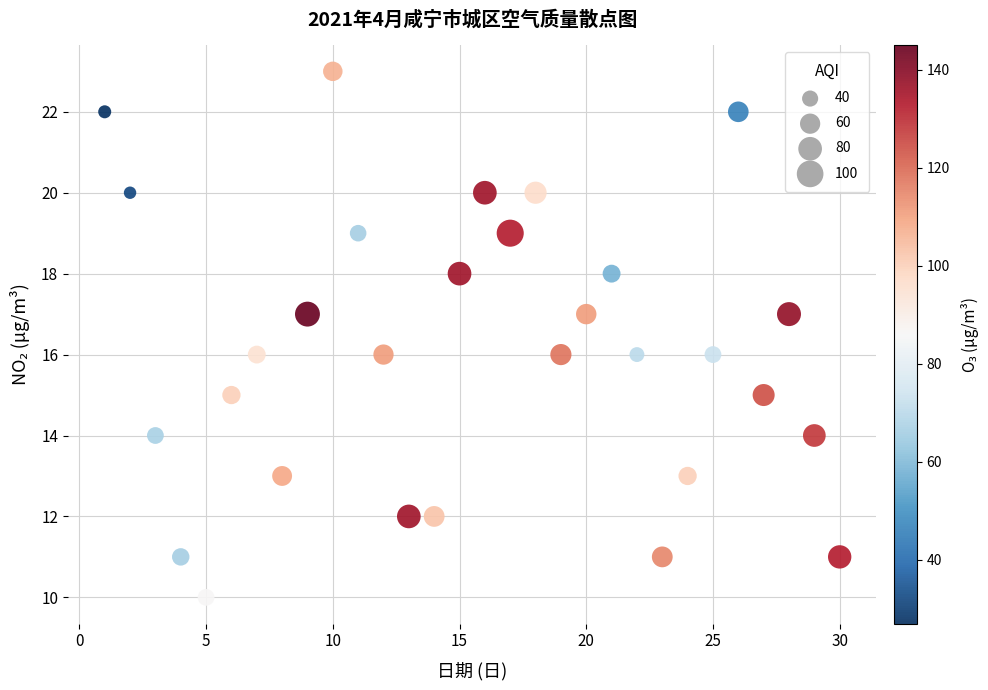

What is the range of Y values (max minus min)?

13